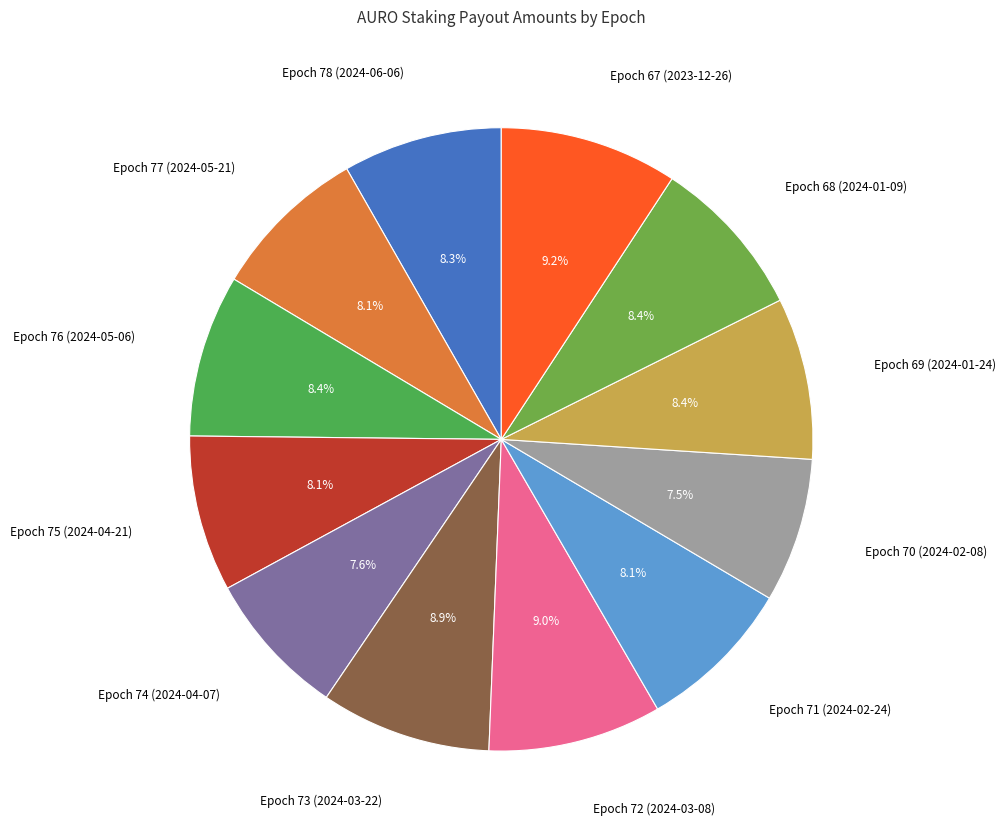

The Epoch 71 (2024-02-24) slice represents 8% of the pie. True or false?

True